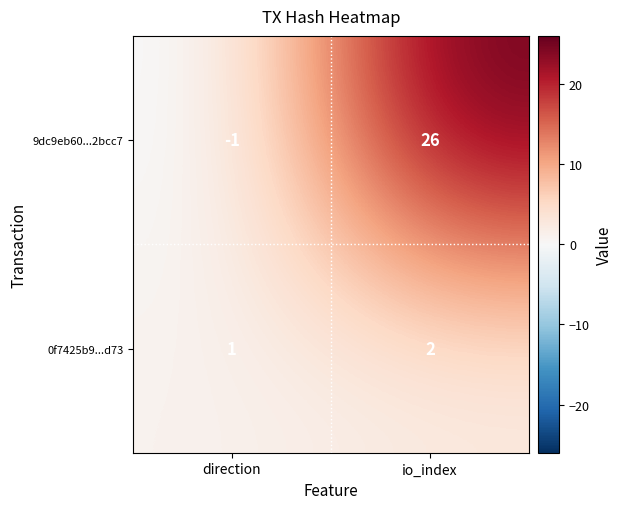

At which category is the sum across all series the highest?

io_index